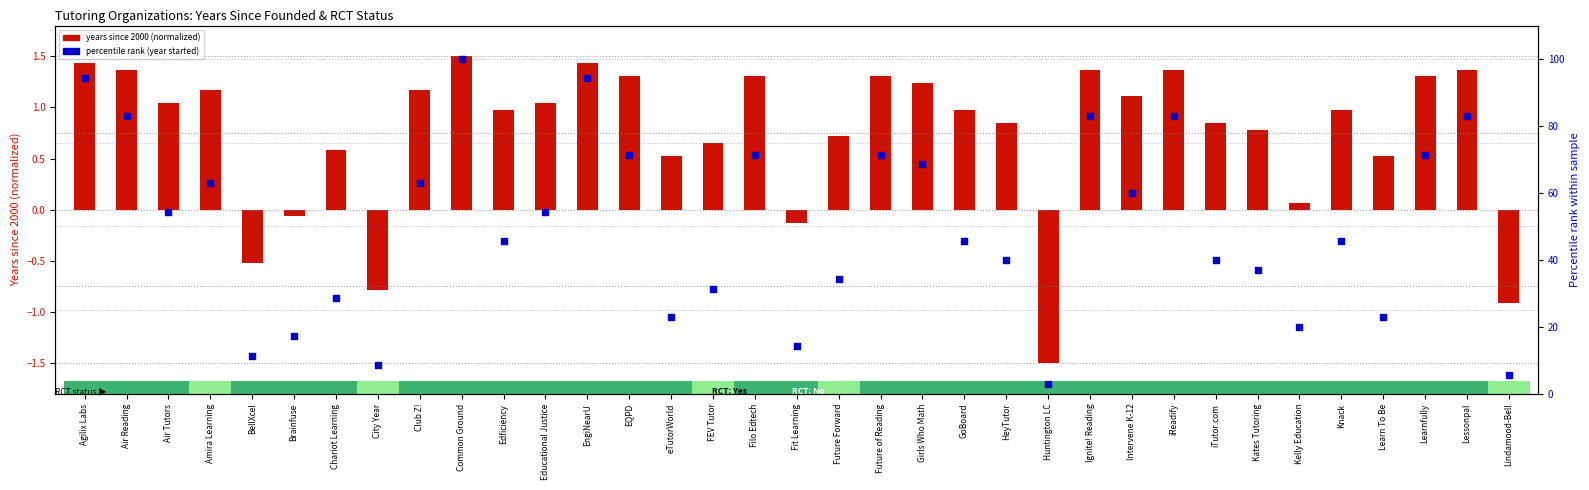

Which series contains the highest Y value?

percentile rank (year started)